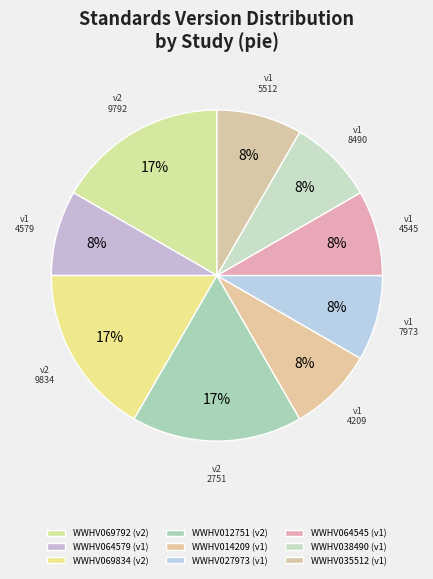

How many segments does this pie chart have?

9